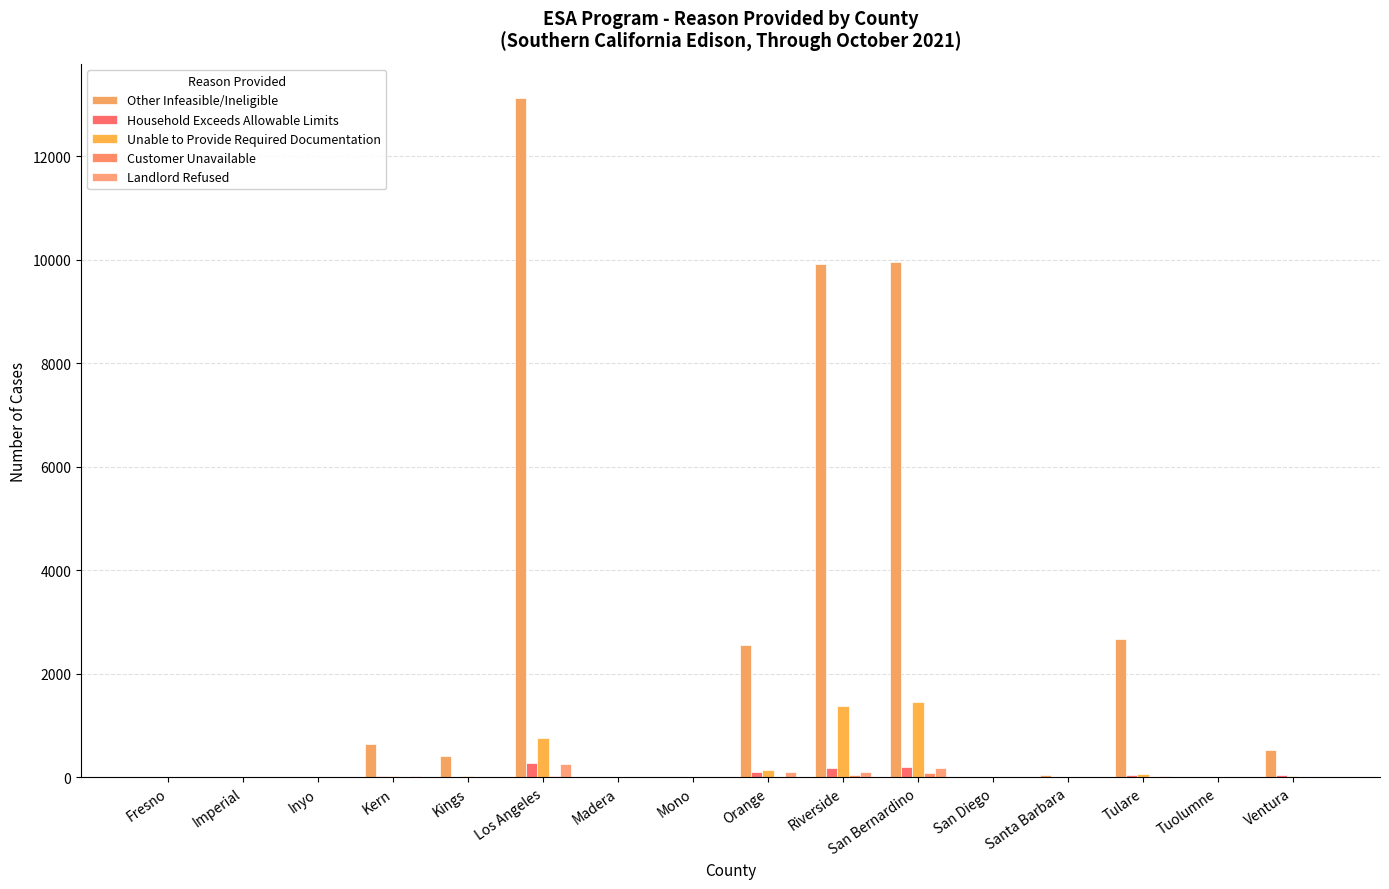

Rank the categories by Customer Unavailable value from highest to lowest.

San Bernardino, Riverside, Los Angeles, Tulare, Kern, Orange, Ventura, Kings, Fresno, Imperial, Inyo, Madera, Mono, San Diego, Santa Barbara, Tuolumne